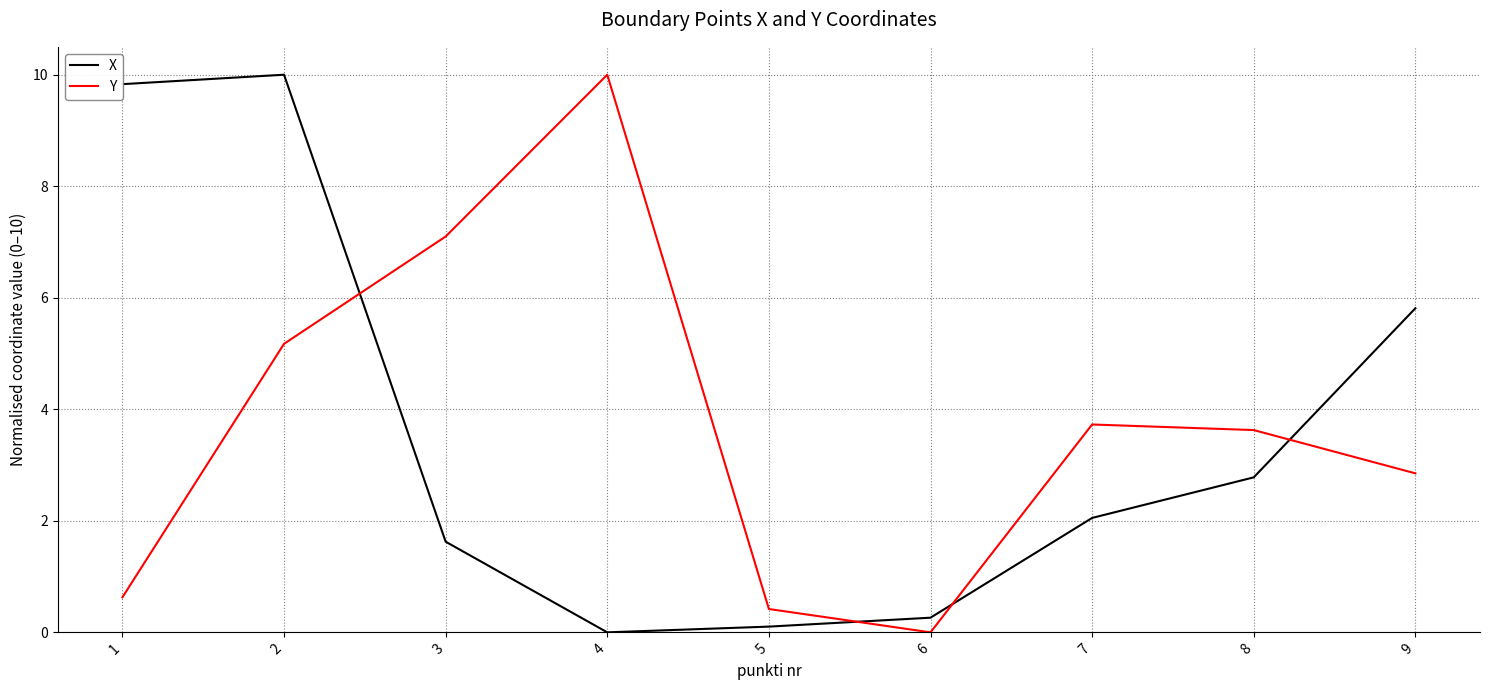

At which category is the sum across all series the highest?

2